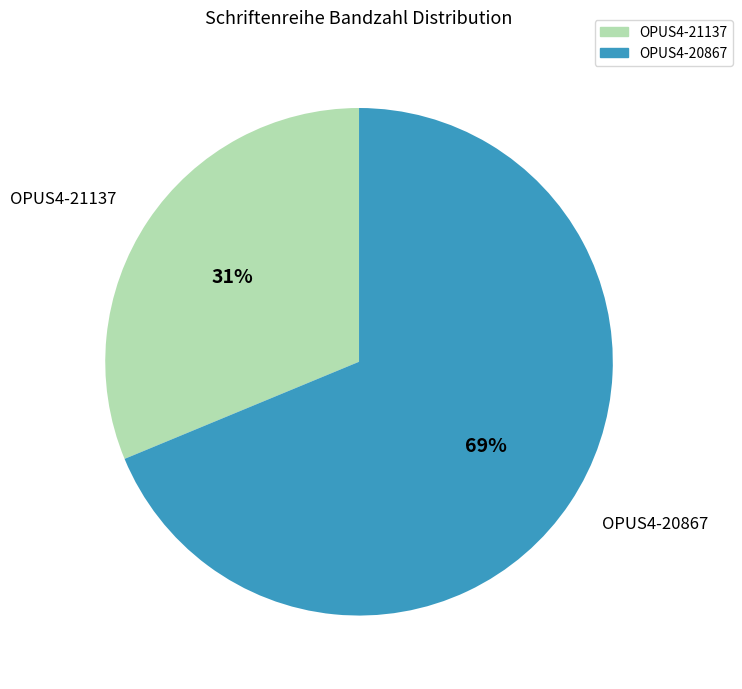

Does OPUS4-20867 account for over 50% of the chart?

Yes